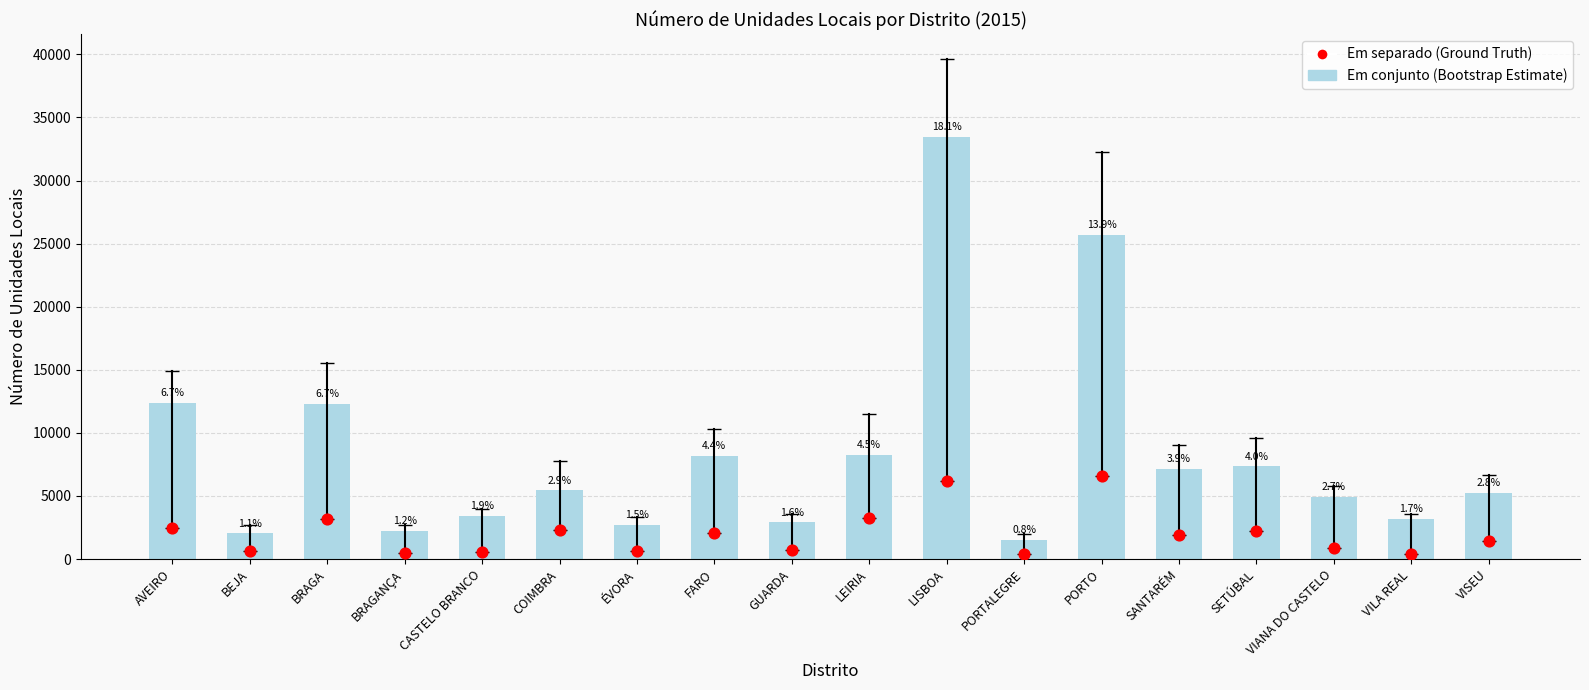

At which category is the sum across all series the highest?

LISBOA